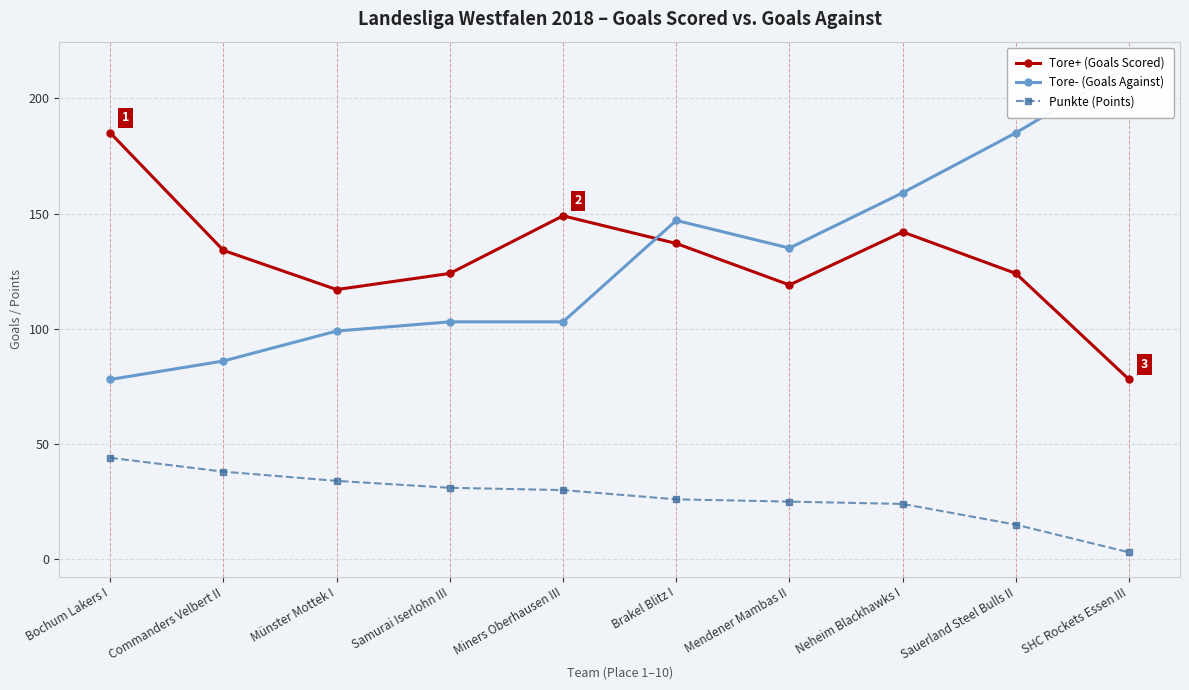

Reading left to right, transcribe all the data shown in this chart.

Tore+ (Goals Scored): 185	134	117	124	149	137	119	142	124	78
Tore- (Goals Against): 78	86	99	103	103	147	135	159	185	214
Punkte (Points): 44	38	34	31	30	26	25	24	15	3